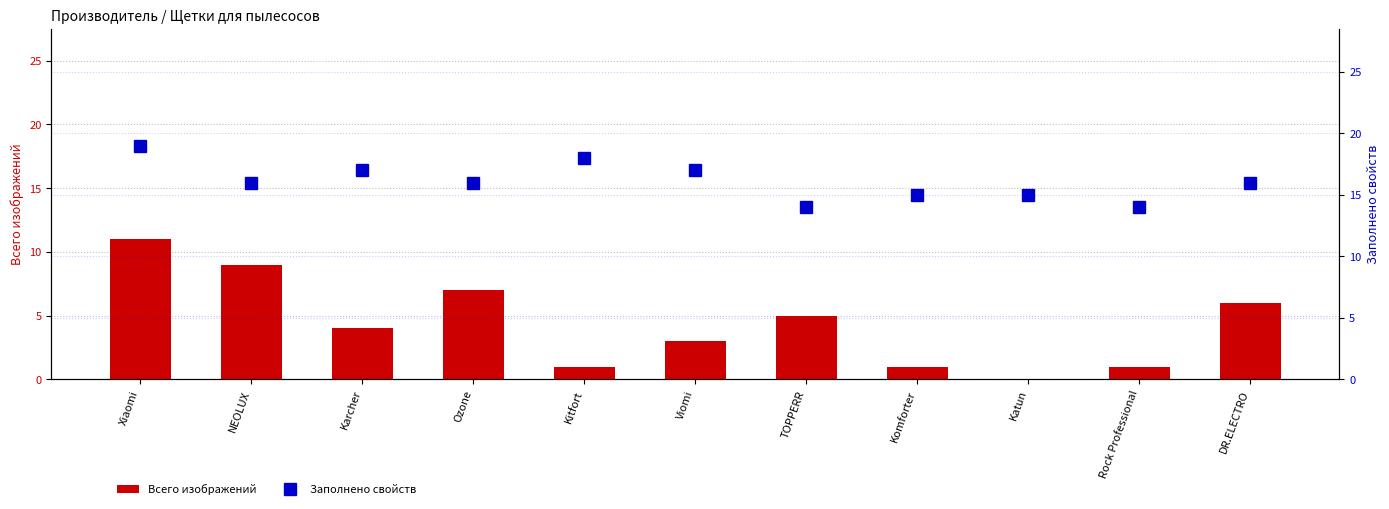

What is the label of the 11th bar from the left?

DR.ELECTRO